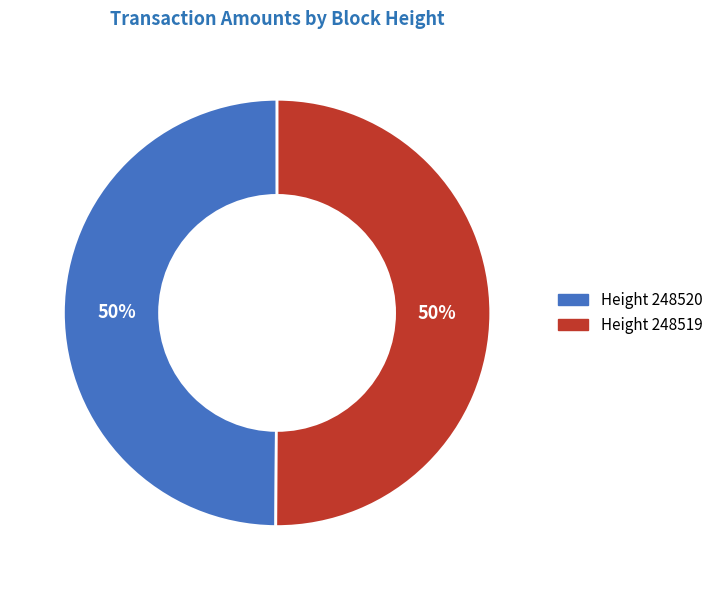

To the nearest percent, what is the average slice percentage?

50%